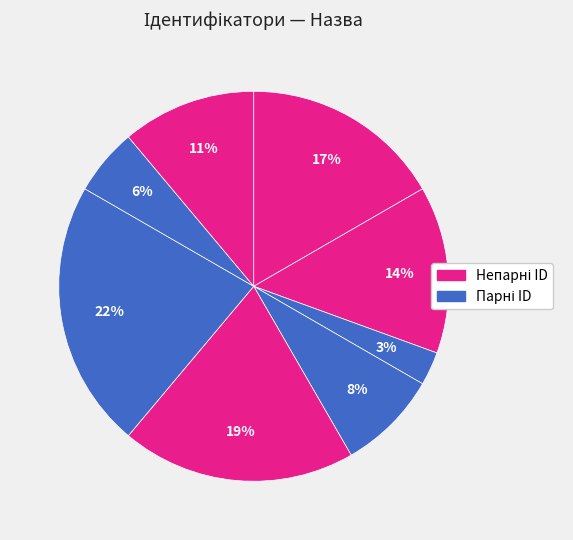

How many slices are in this pie chart?

8